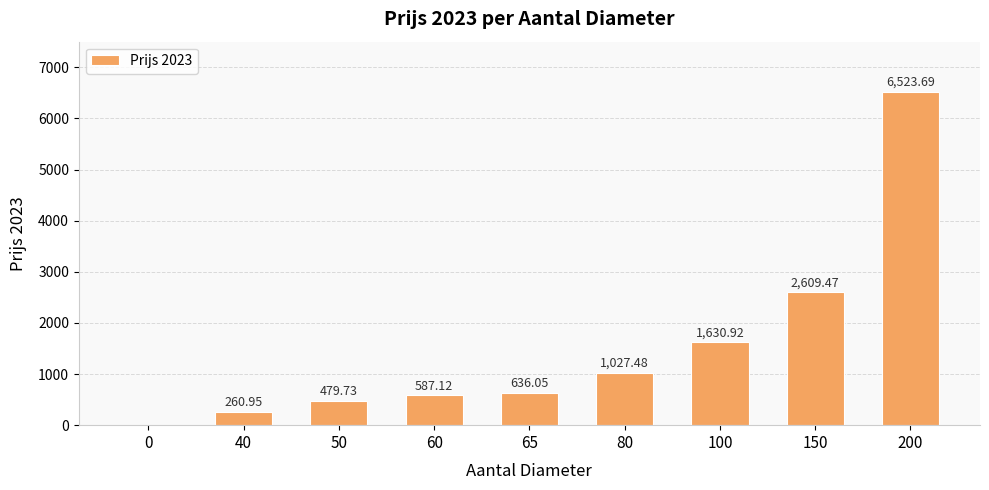

What is the sum of all values?

13755.4